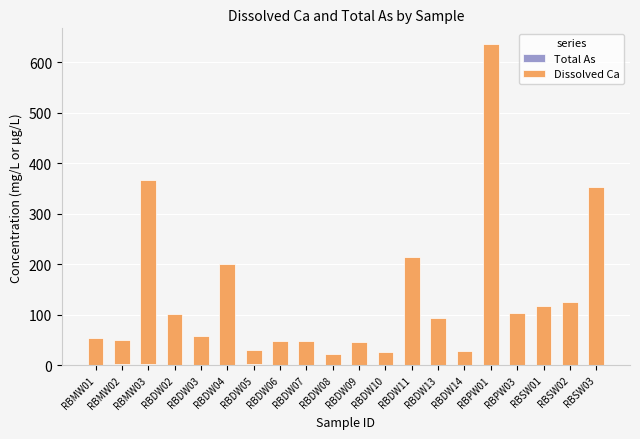

At which category is the sum across all series the highest?

RBPW01